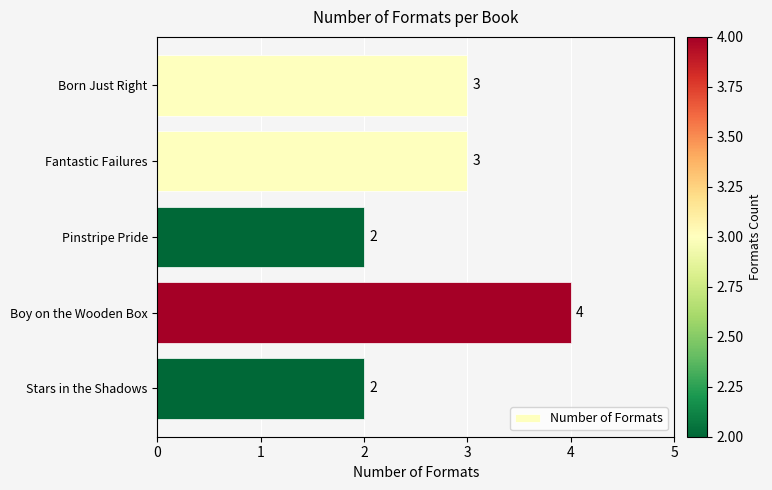

What is the sum of the values at Boy on the Wooden Box and Born Just Right?

7